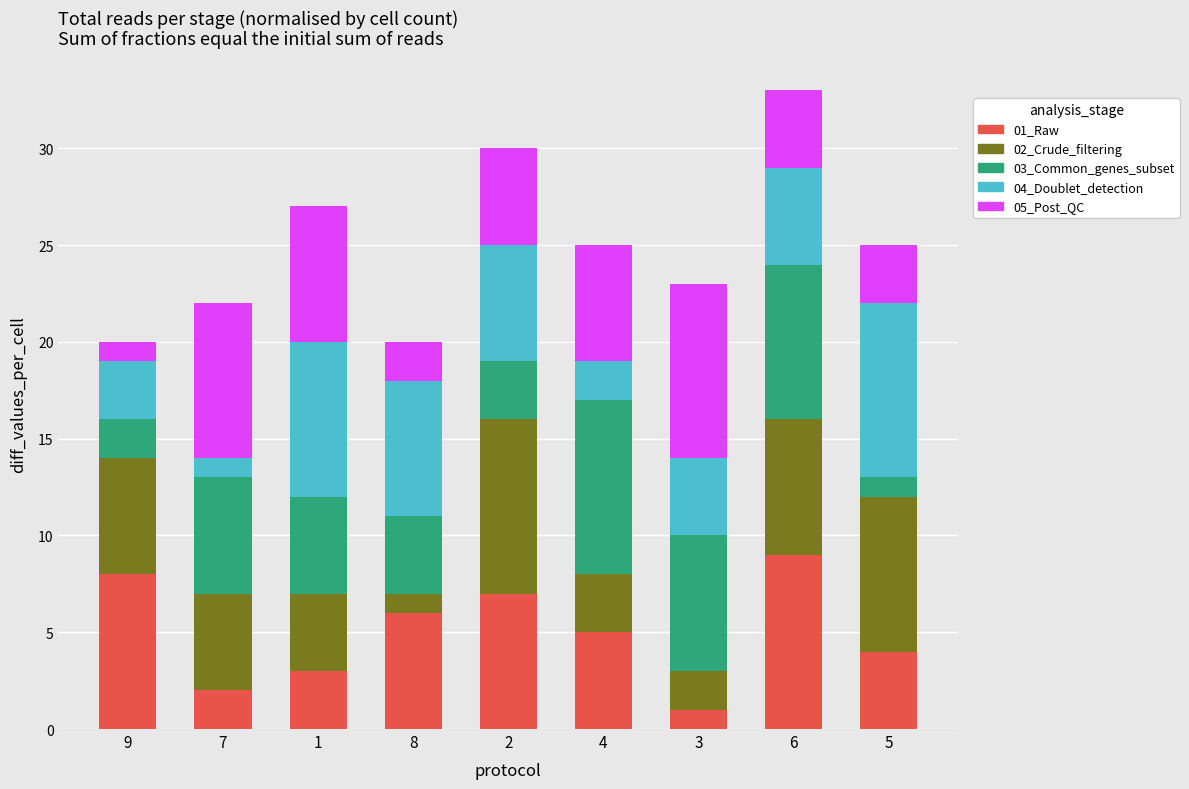

What is the sum of all 01_Raw values?

45